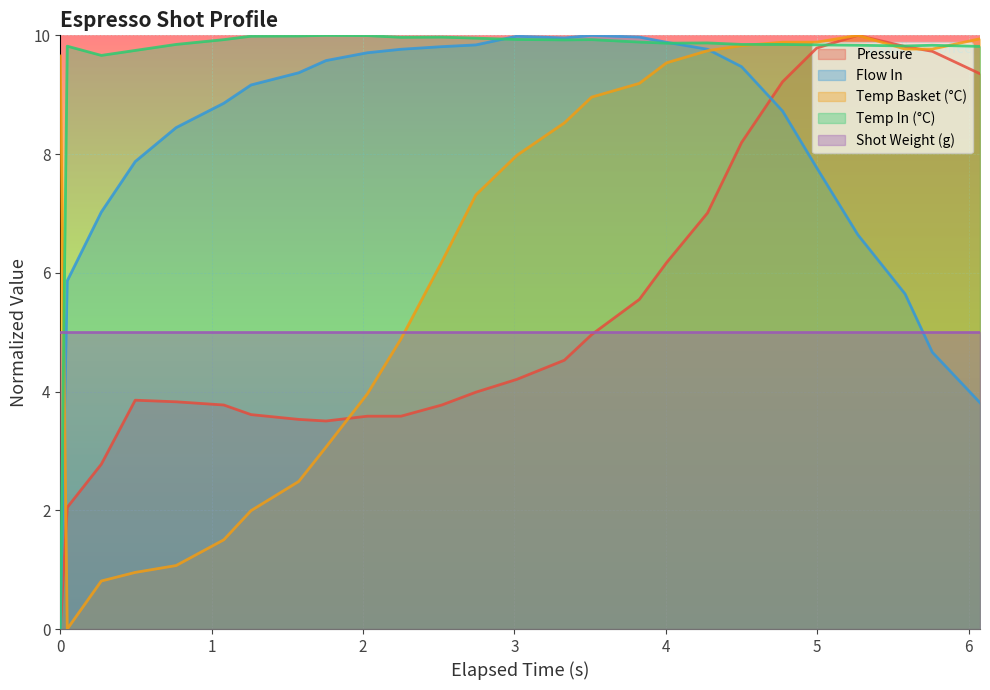

What is the difference between the flow_in values at 0.0 and 1.08?

8.9